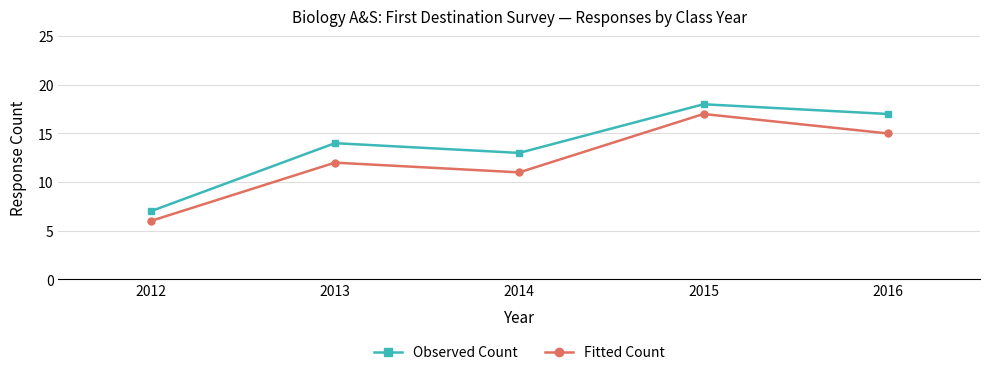

Read the Observed Count value at 2015, to the nearest 10.

20